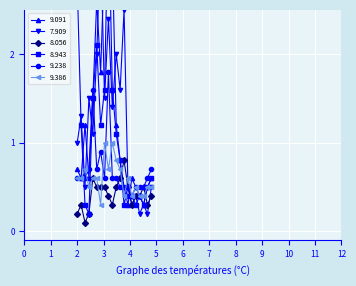

True or false: 9.386 and 8.056 intersect in this chart.

True